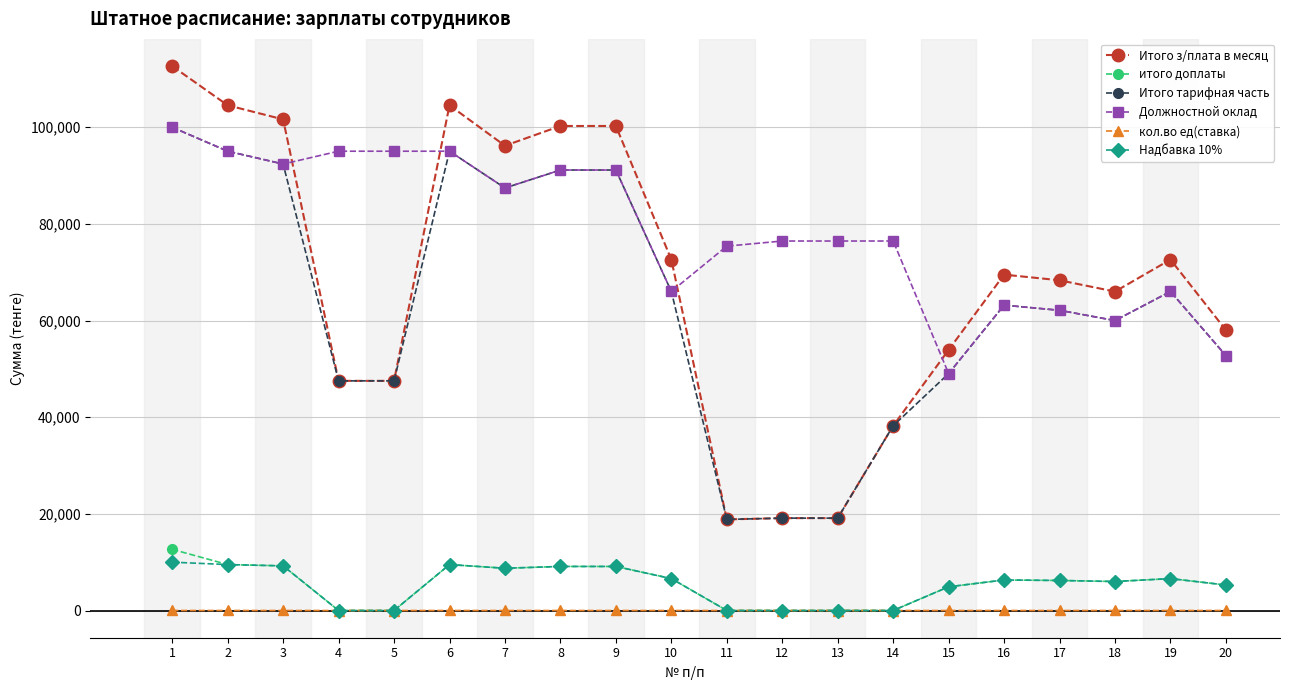

True or false: Должностной оклад has more than 0 points higher than both neighbors.

True